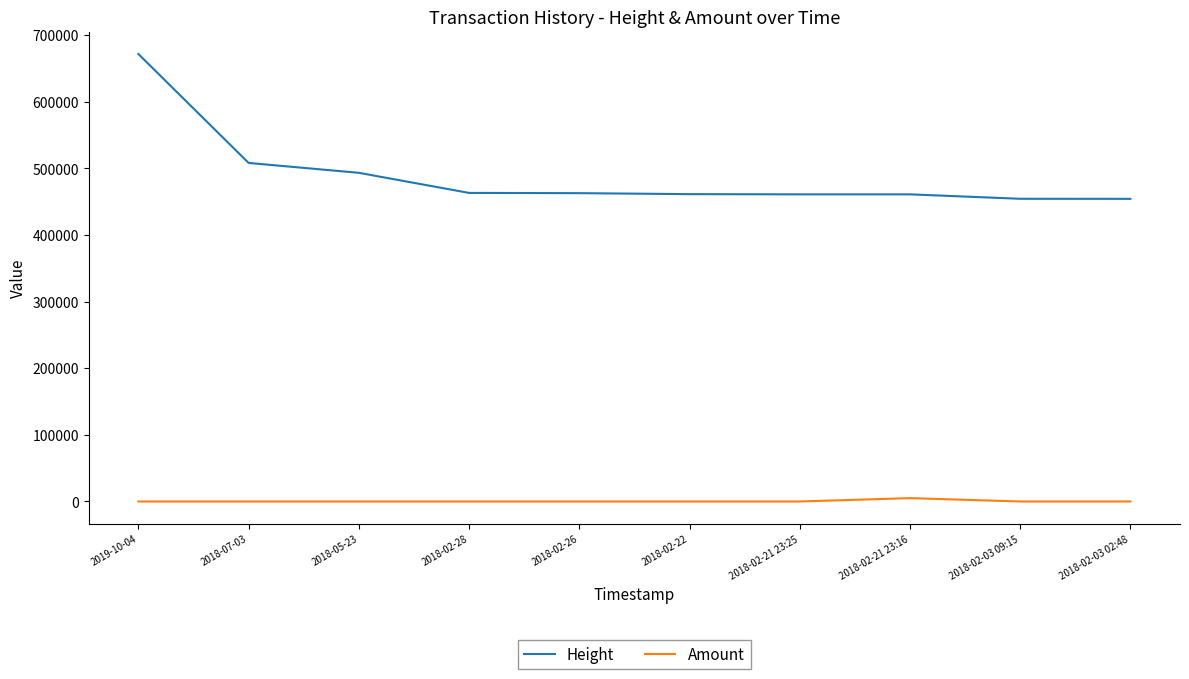

List the series in order of their overall mean, highest first.

Height, Amount